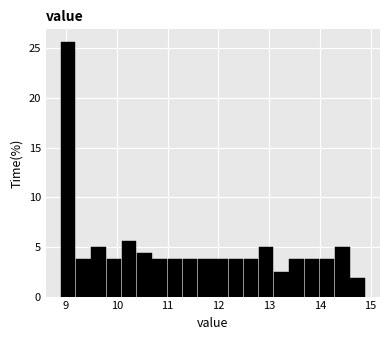

Read against the x-axis, roughly where is the centre of the tallest bar?

9.0